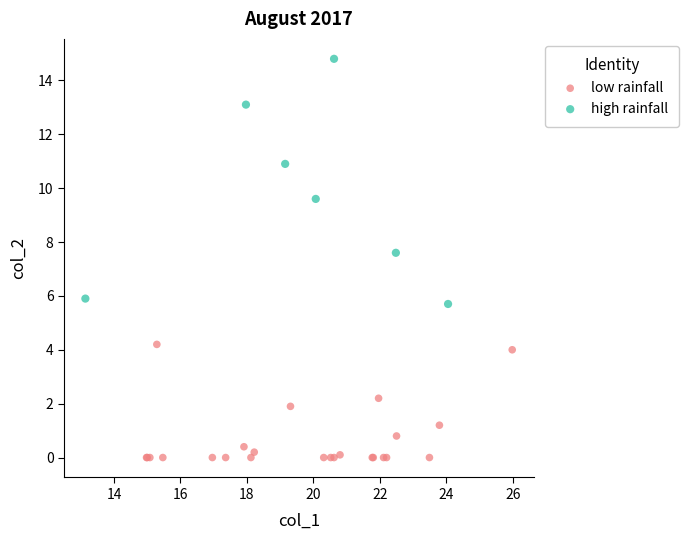

What are all the series names shown in the legend?

low rainfall, high rainfall